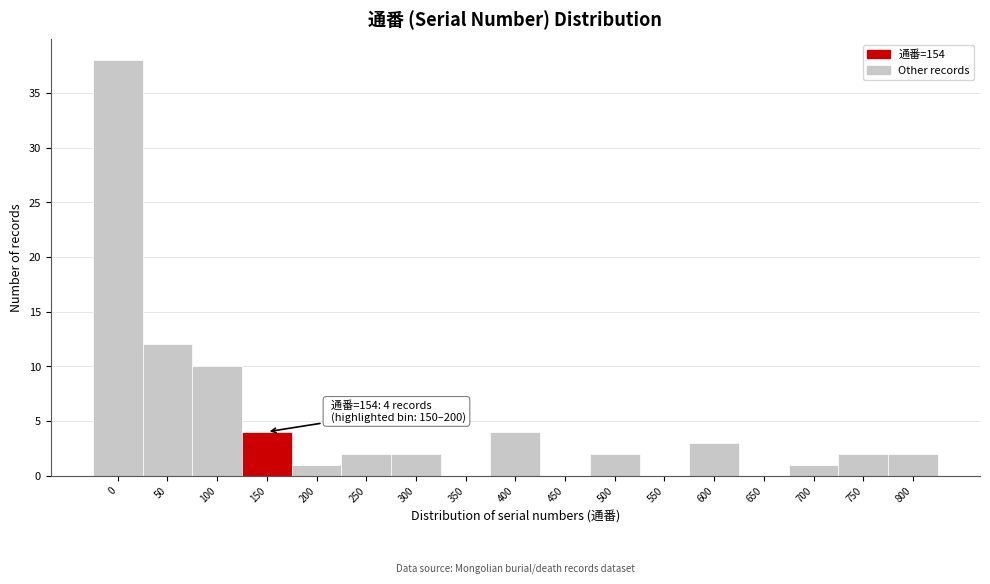

Reading right to left, what are all the values shown in this chart?

800=2	750=2	700=1	650=0	600=3	550=0	500=2	450=0	400=4	350=0	300=2	250=2	200=1	150=4	100=10	50=12	0=38